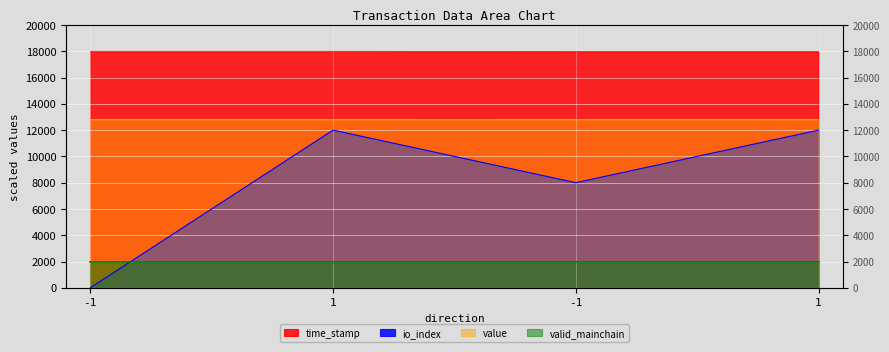

Where is value nearest to the value 12794?

-1